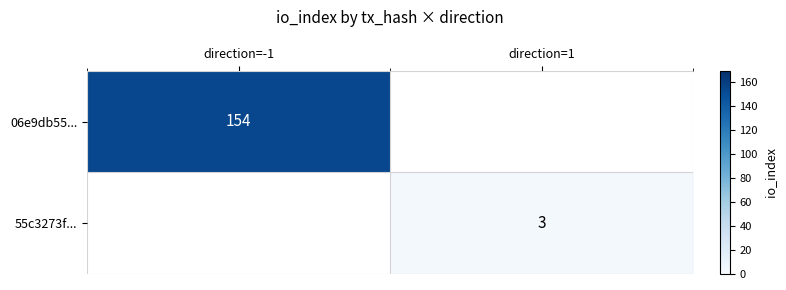

At which category does the chart reach its minimum across all series?

direction=1